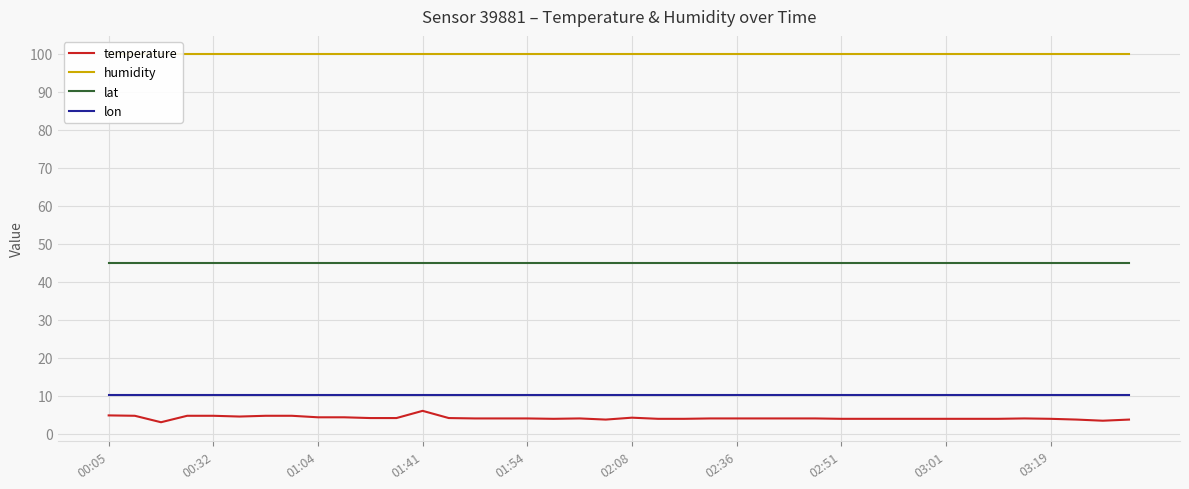

True or false: lon and temperature cross at least once.

False